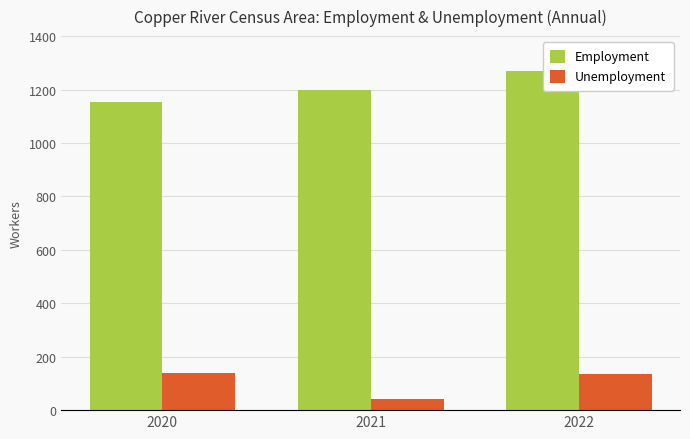

Rank the series at 2020 from lowest to highest value.

Unemployment, Employment